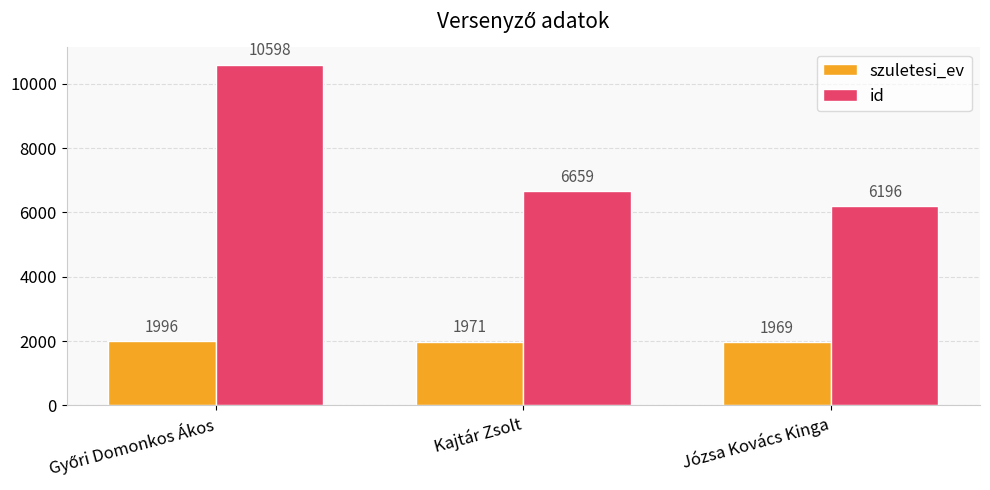

Which series has the largest range (max minus min)?

id